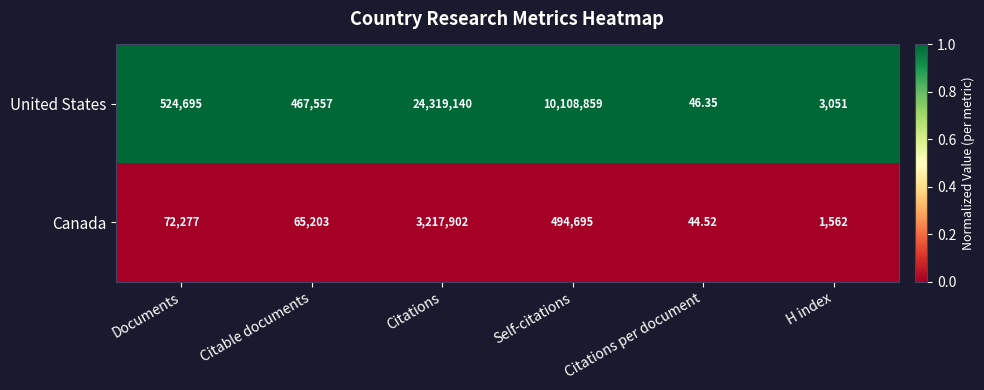

At which category does the chart reach its minimum across all series?

Citations per document